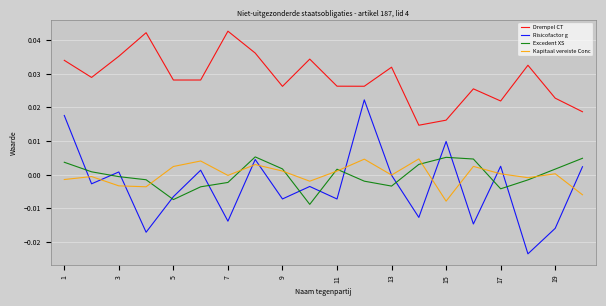

After their last crossing, which series has the higher values: Excedent XS or Risicofactor g?

Excedent XS